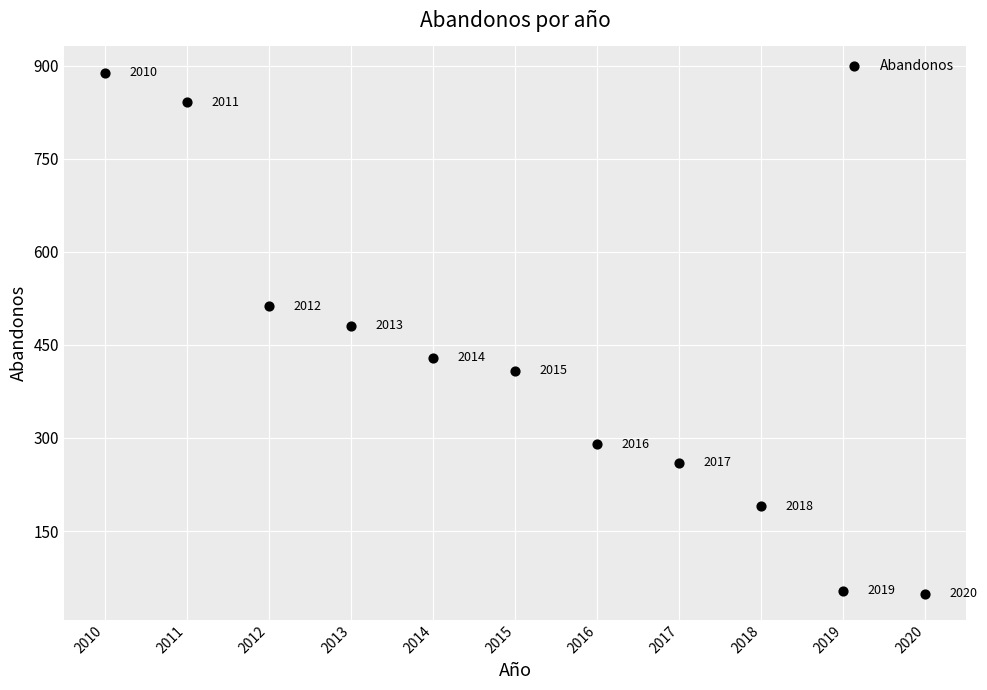

What is the average X value?

2015